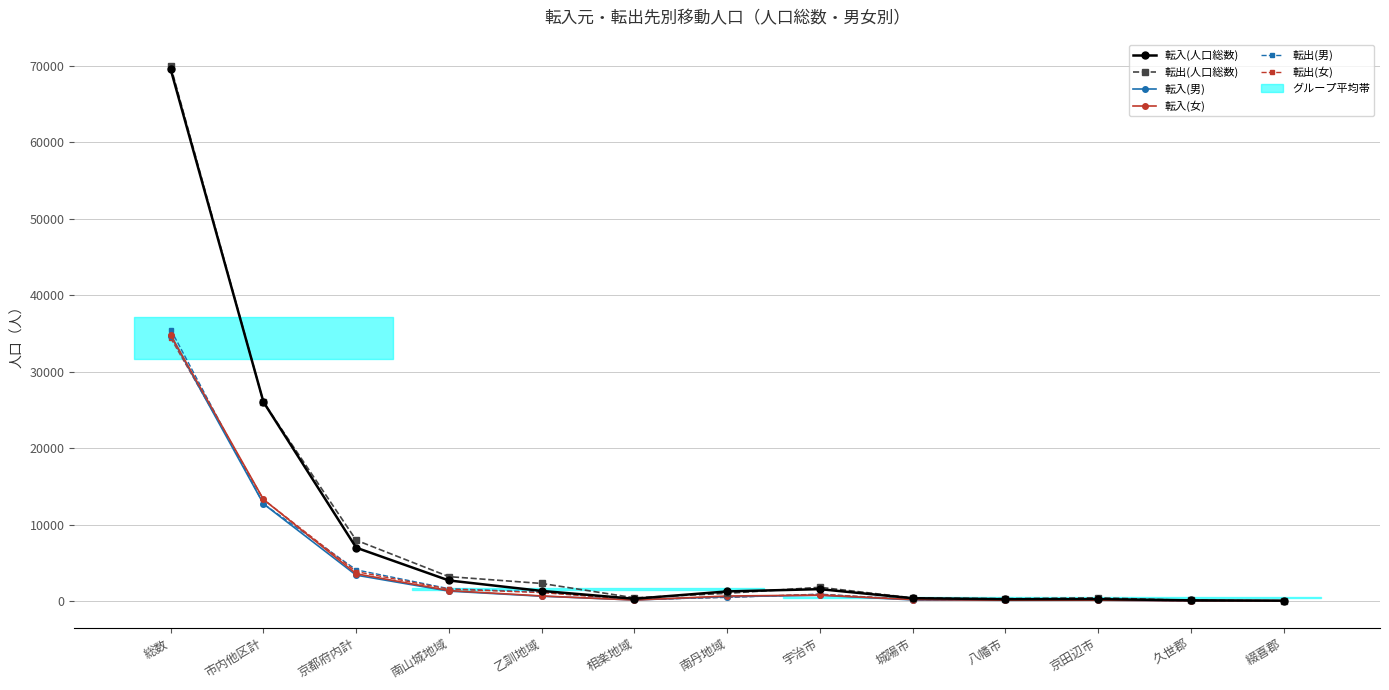

Is it true that 転入(人口総数) equals 1284 at 南丹地域?

True